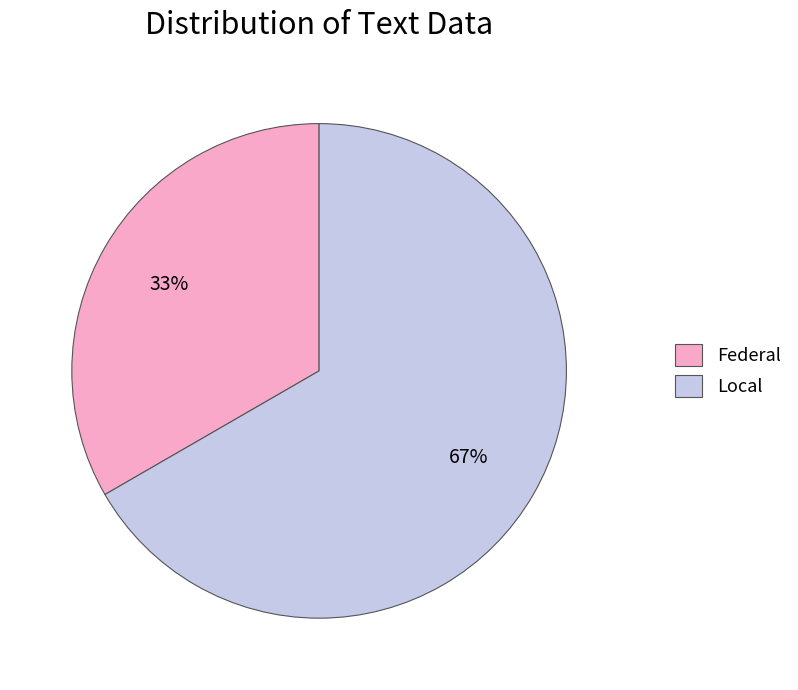

What is the majority slice?

Local